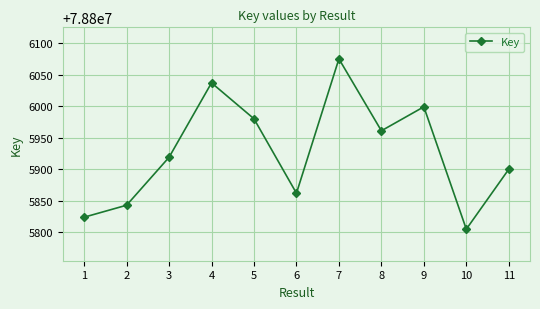

What is the approximate value at 4, to the nearest 50?

78806050